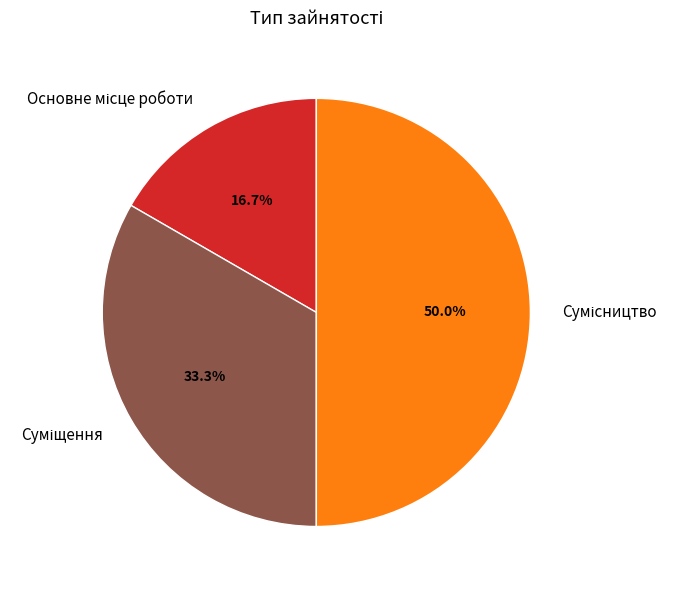

Rank the categories by value from highest to lowest.

Сумісництво, Суміщення, Основне місце роботи